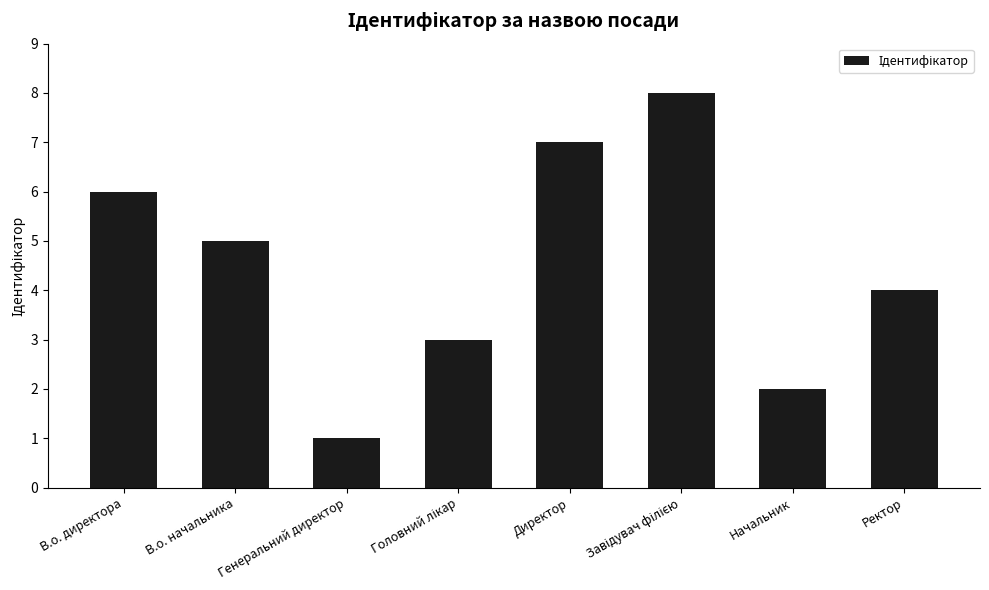

Count the number of data series in this chart.

1